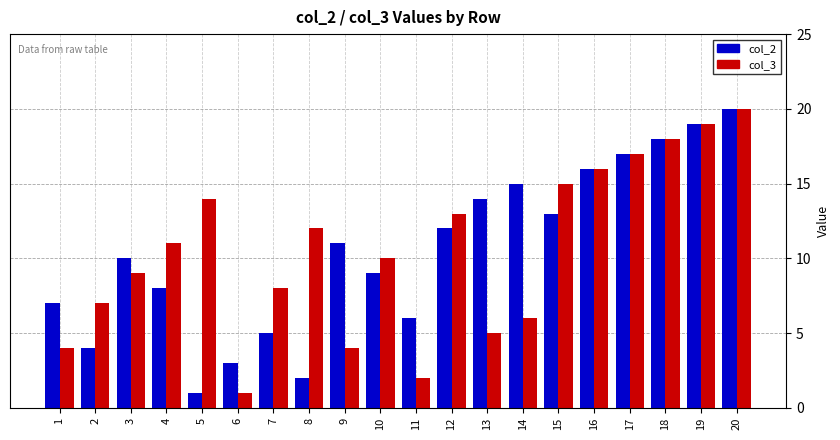

How many bars are there in total?

40